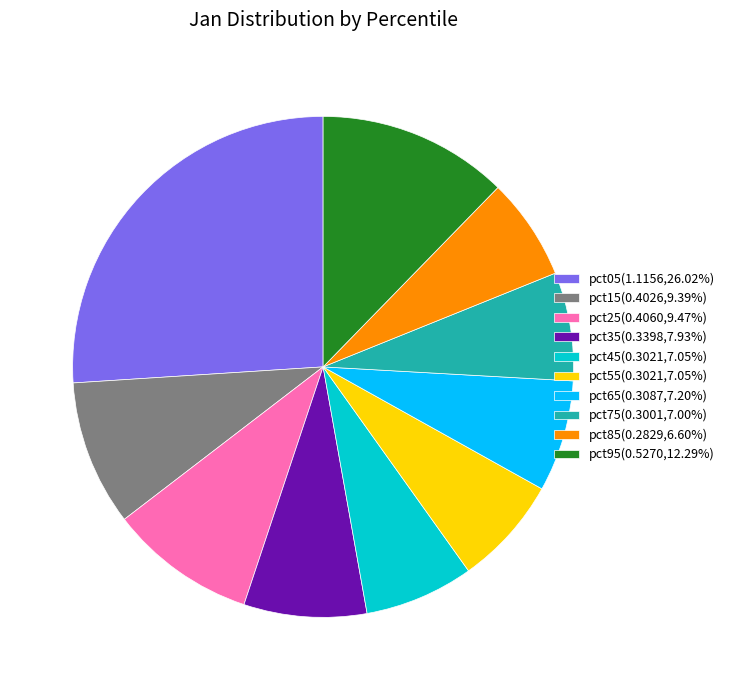

Is it true that pct75 is 1% of the pie?

False